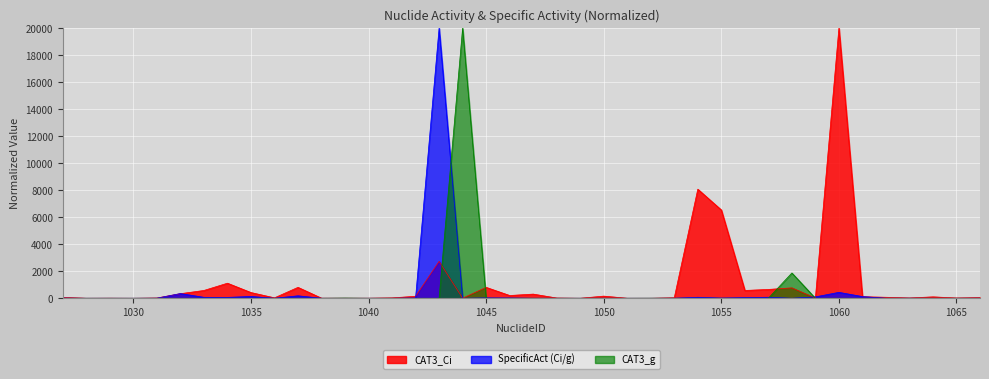

Reading left to right, what are all the values shown in this chart?

CAT3_Ci: 1027=61.5	1028=0.6	1029=6.2	1030=0.0	1031=18.1	1032=338.5	1033=576.9	1034=1115.4	1035=423.1	1036=31.5	1037=807.7	1038=5.4	1039=3.8	1040=5.0	1041=27.7	1042=146.2	1043=2730.8	1044=4.6	1045=807.7	1046=203.8	1047=307.7	1048=17.3	1049=0.0	1050=157.7	1051=0.0	1052=0.0	1053=36.2	1054=8076.9	1055=6538.5	1056=576.9	1057=653.8	1058=769.2	1059=11.5	1060=20000.0	1061=111.5	1062=73.1	1063=21.5	1064=103.8	1065=19.6	1066=50.0
CAT3_g: 1027=0.0	1028=0.0	1029=0.0	1030=0.0	1031=0.0	1032=0.0	1033=0.0	1034=0.0	1035=0.0	1036=0.1	1037=0.0	1038=0.0	1039=12.3	1040=0.1	1041=0.0	1042=0.0	1043=0.0	1044=20000.0	1045=0.0	1046=0.0	1047=0.0	1048=0.0	1049=0.2	1050=0.0	1051=0.1	1052=4.2	1053=0.0	1054=0.0	1055=0.1	1056=0.0	1057=0.0	1058=1872.0	1059=0.0	1060=0.0	1061=0.0	1062=0.0	1063=0.0	1064=0.4	1065=0.0	1066=0.0
SpecificAct (Ci/g): 1027=11.8	1028=0.1	1029=1.2	1030=0.0	1031=5.5	1032=349.6	1033=68.0	1034=63.8	1035=132.0	1036=0.1	1037=180.9	1038=0.4	1039=0.0	1040=0.0	1041=0.4	1042=21.9	1043=20000.0	1044=0.0	1045=26.7	1046=19.7	1047=2.7	1048=0.6	1049=0.0	1050=2.0	1051=0.0	1052=0.0	1053=3.1	1054=72.4	1055=15.3	1056=47.9	1057=74.8	1058=0.0	1059=102.2	1060=437.7	1061=124.9	1062=1.7	1063=4.1	1064=0.1	1065=0.2	1066=3.8